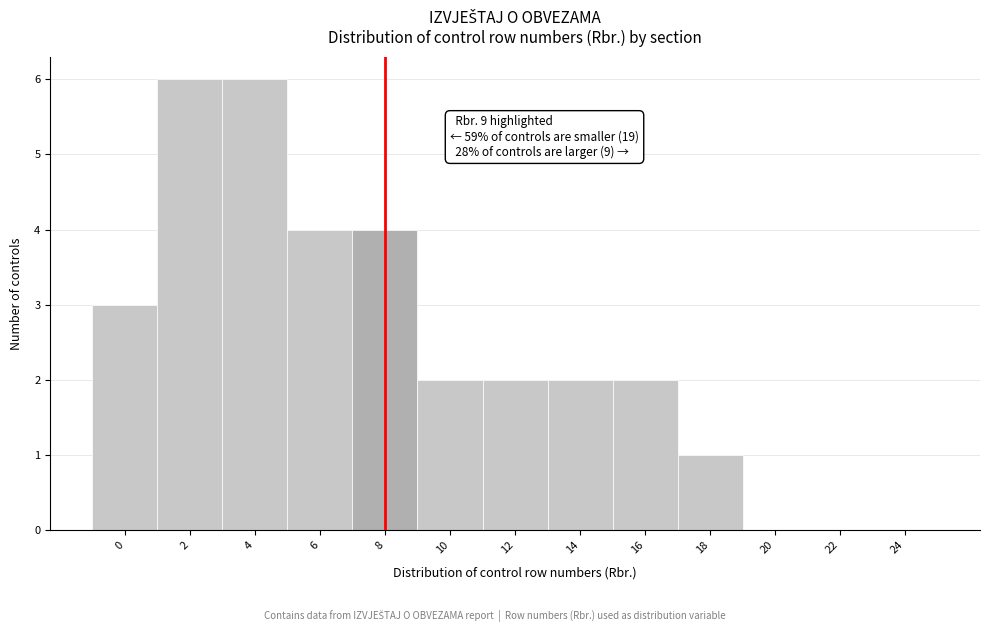

Reading right to left, list all the values displayed in this chart.

24=0	22=0	20=0	18=1	16=2	14=2	12=2	10=2	8=4	6=4	4=6	2=6	0=3